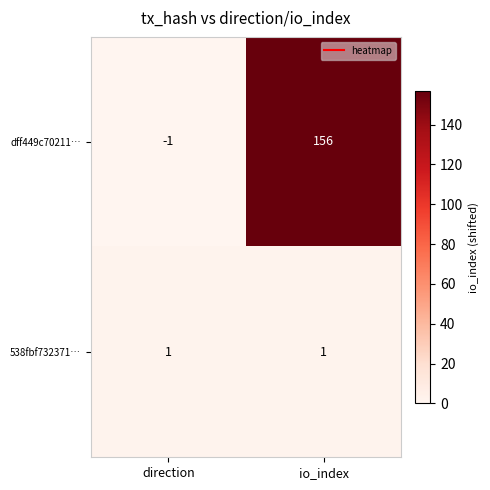

Which series has the largest total across all categories?

dff449c70211…